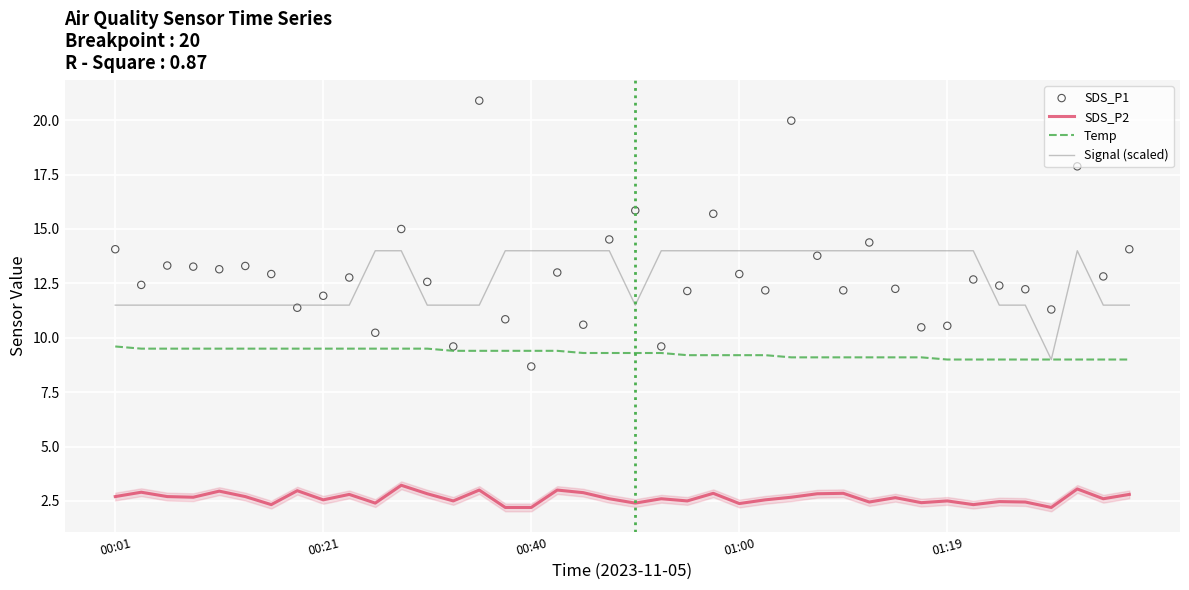

Is the value of Temp at 37 greater than the value of SDS_P1 at 39?

No